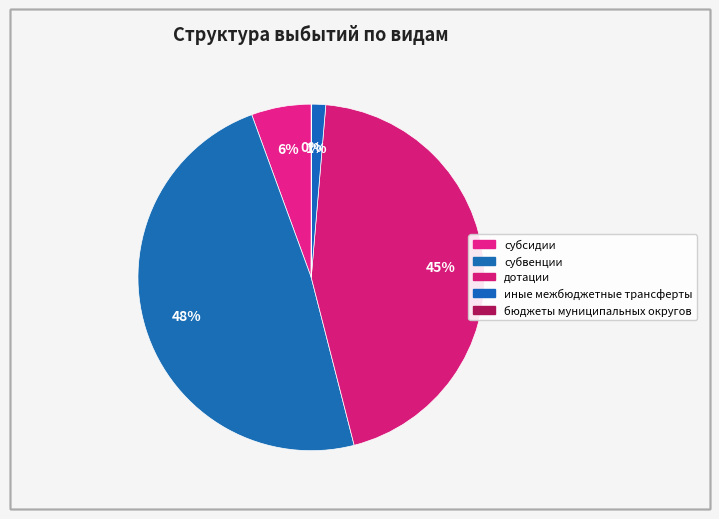

Count the number of slices in the pie.

5